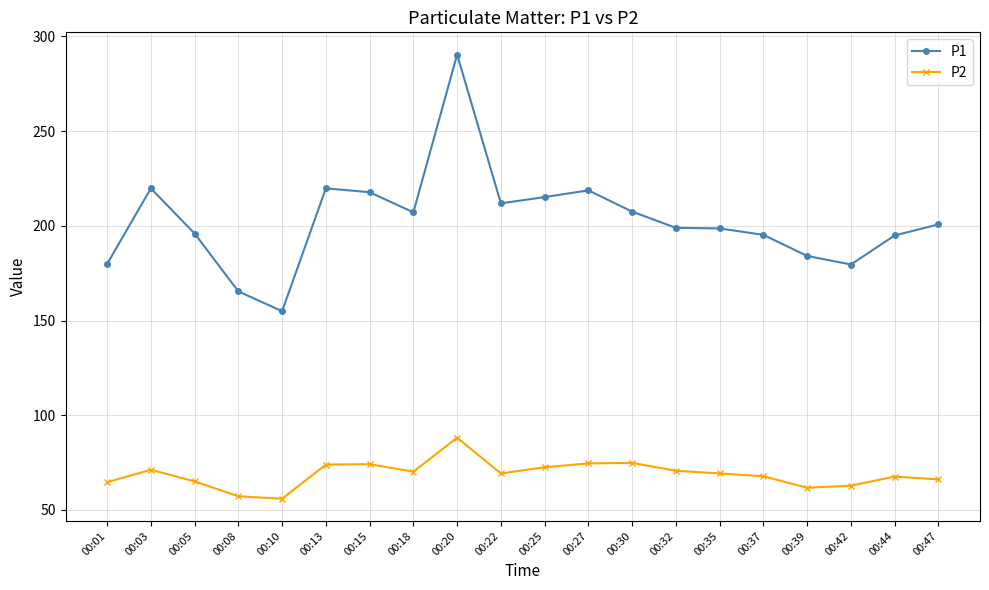

Count the number of categories in the chart.

20